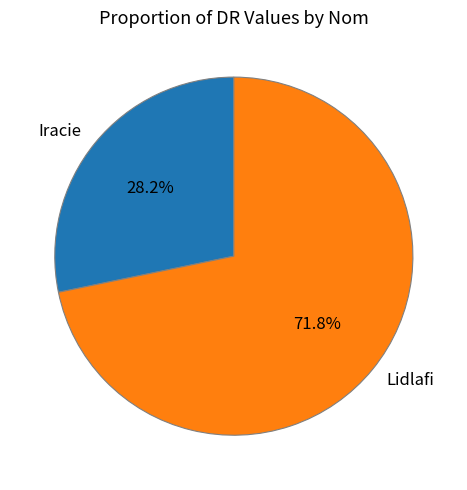

Approximately how many times larger is the value at Iracie compared to Lidlafi?

0.4